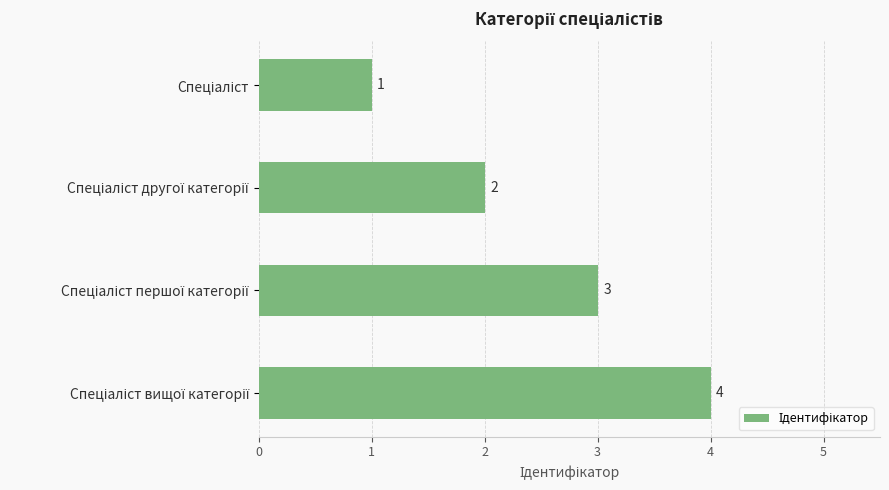

What is the value of the 4th bar from the top?

4